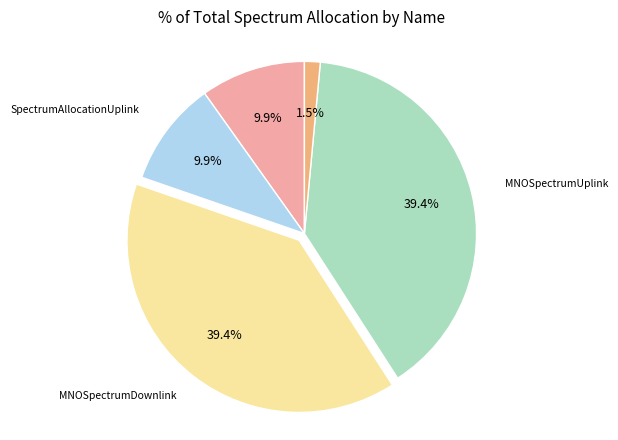

Count the number of slices in the pie.

5